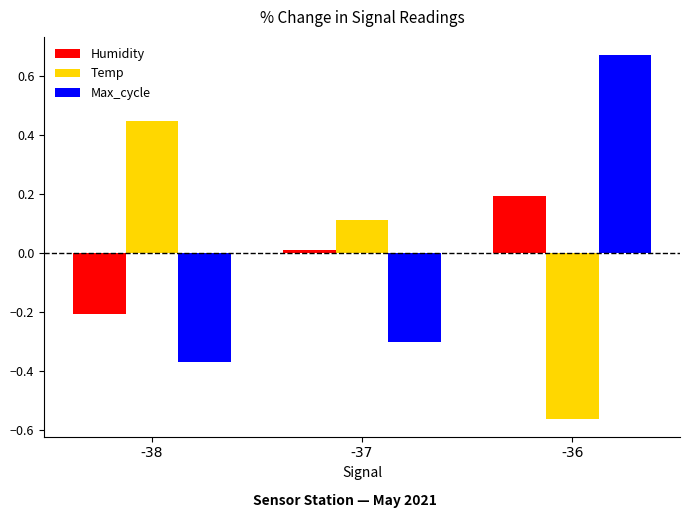

The Temp series shows 0.7 at -38. True or false?

False